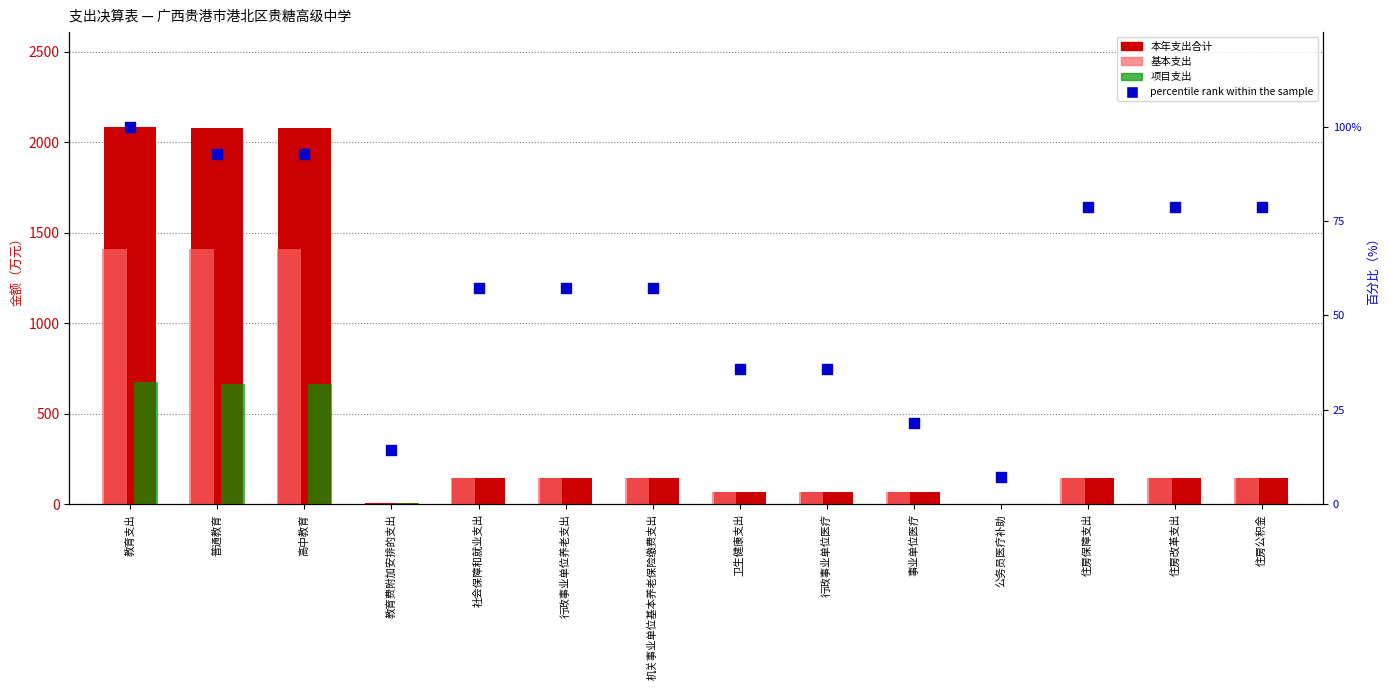

At how many categories does at least one series exceed 1065?

3